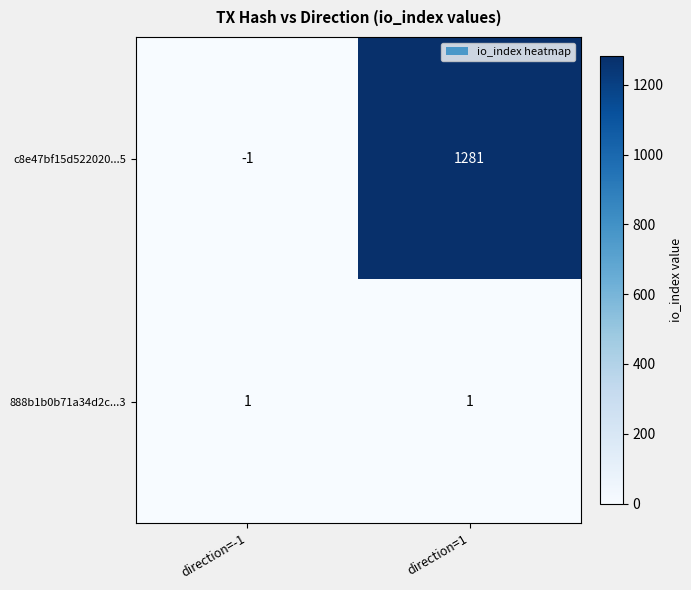

What is the average value of the c8e47bf15d522020...5 series?

640